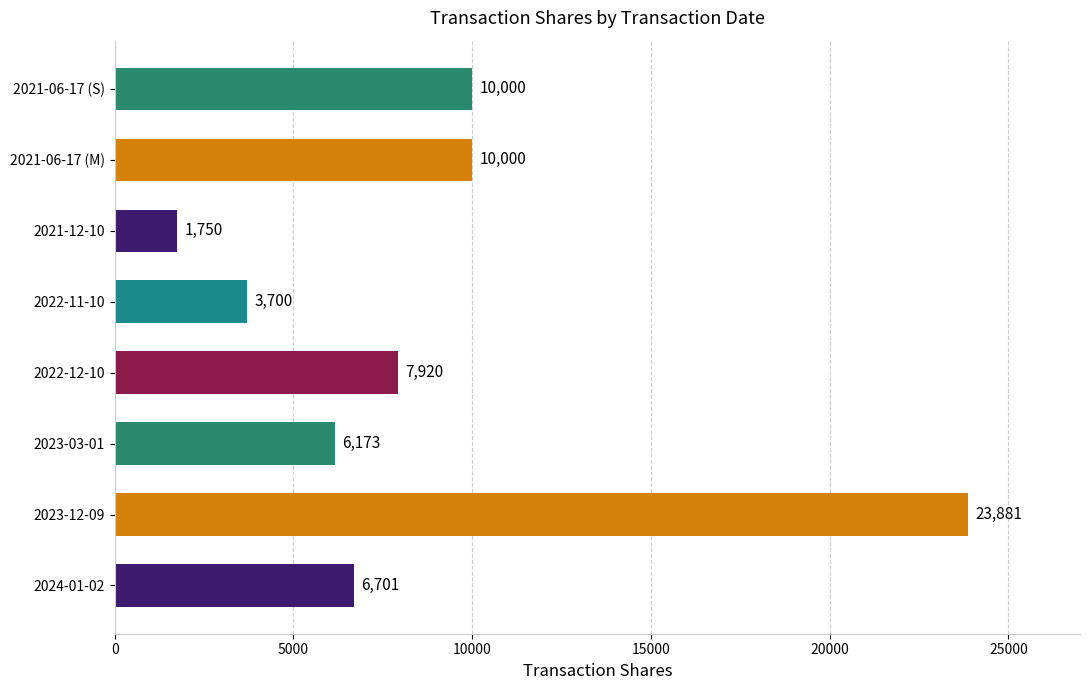

What is the approximate value at 2021-06-17 (S), to the nearest 10?

10000